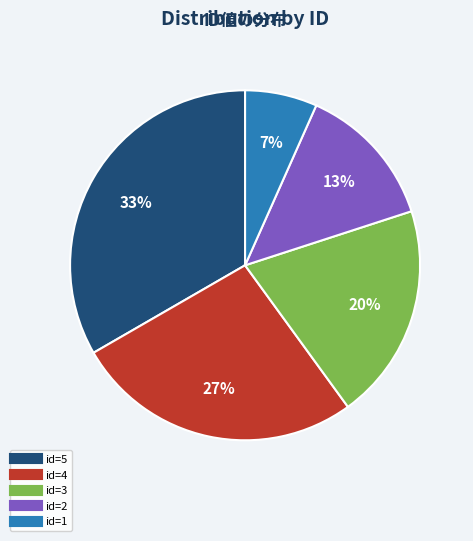

Does any single category account for the majority?

No